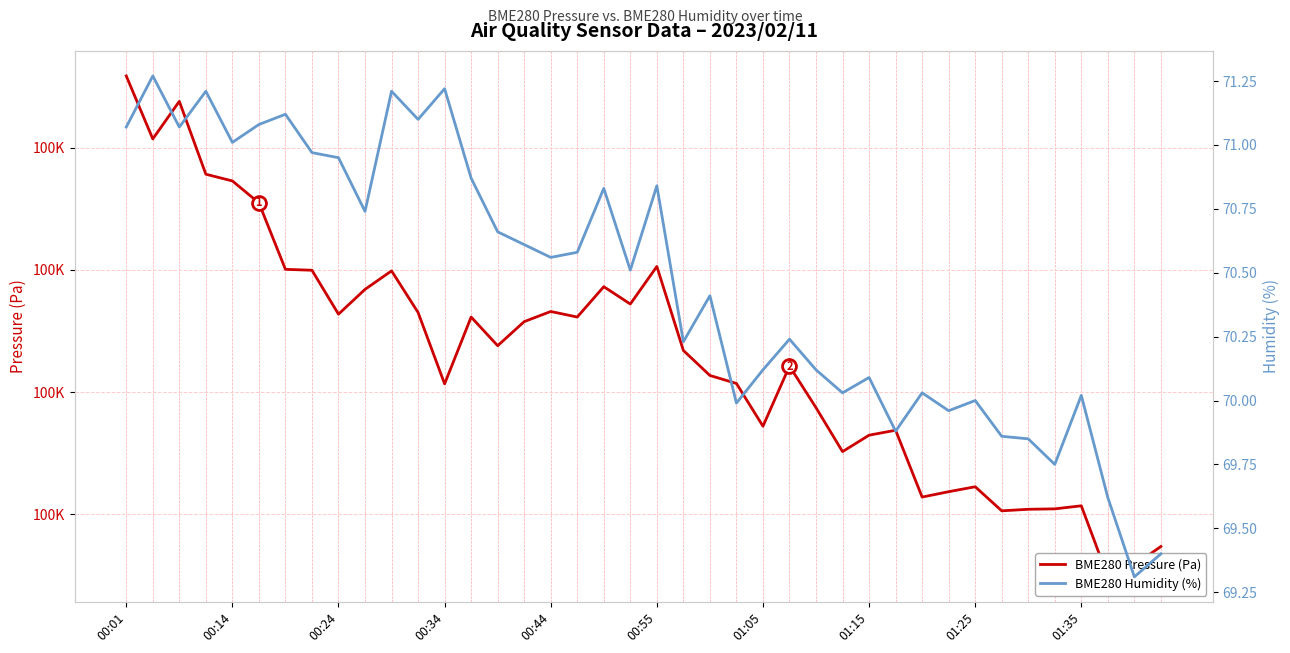

Which has a higher value, 25 or 27?

25